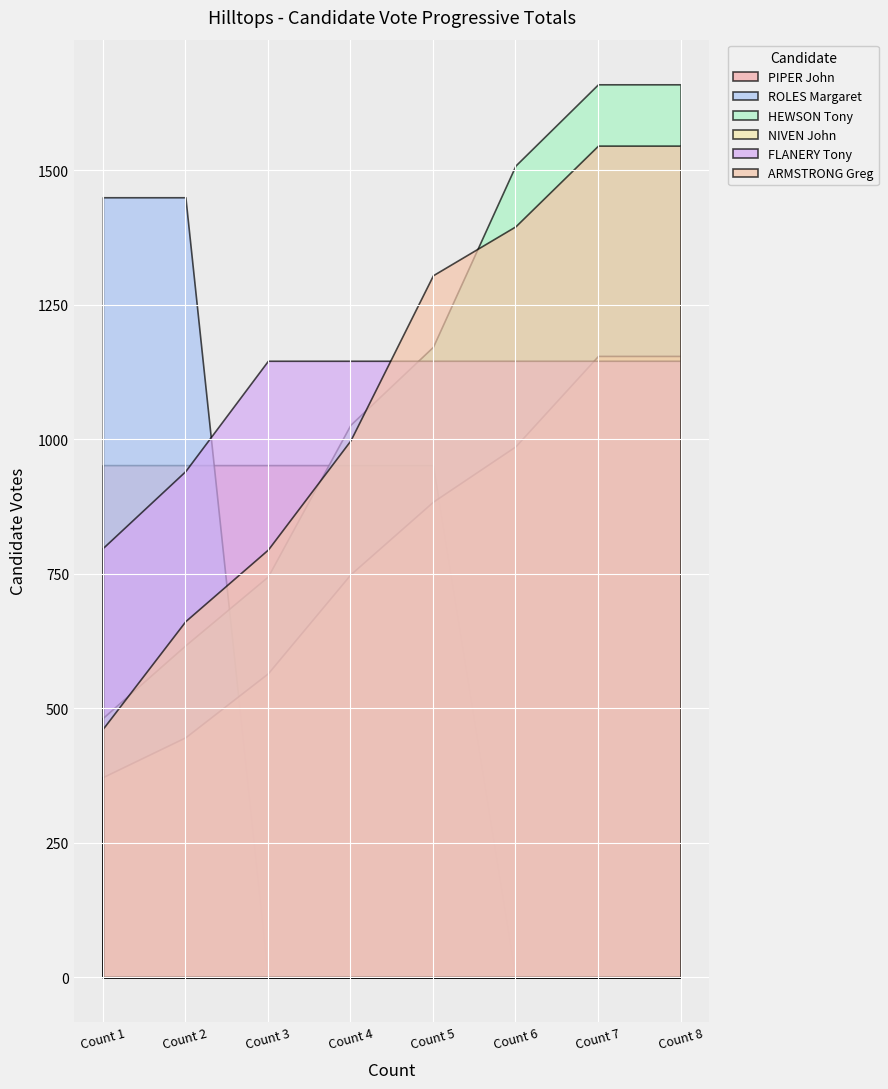

What is the total value across all series at Count 5?

5459